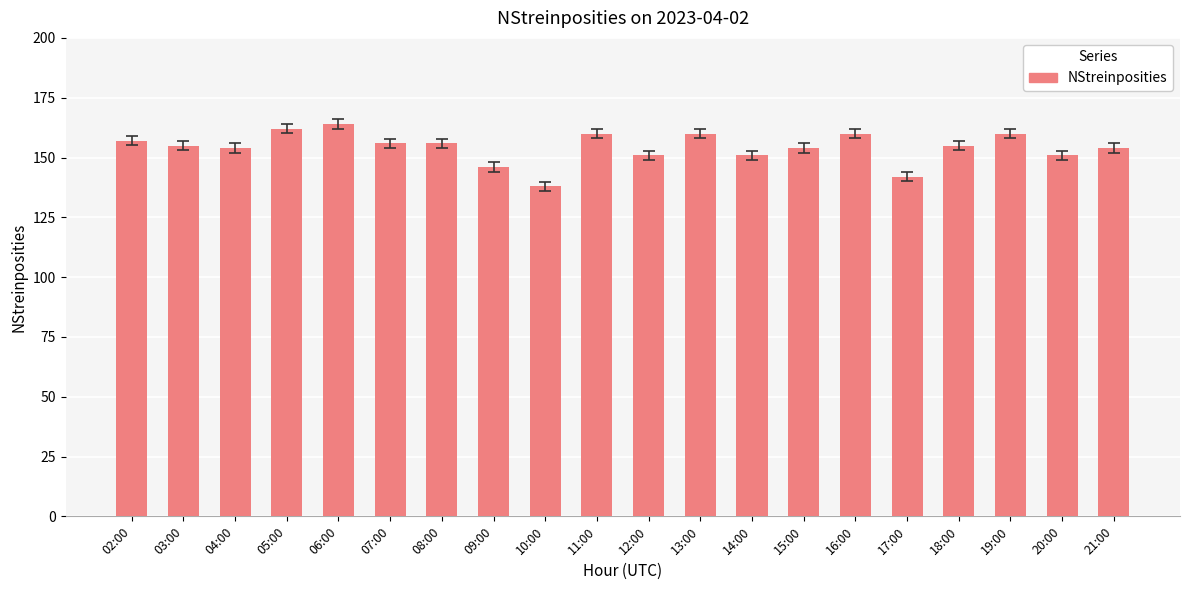

Approximately how many times larger is the value at 15:00 compared to 12:00?

1.0